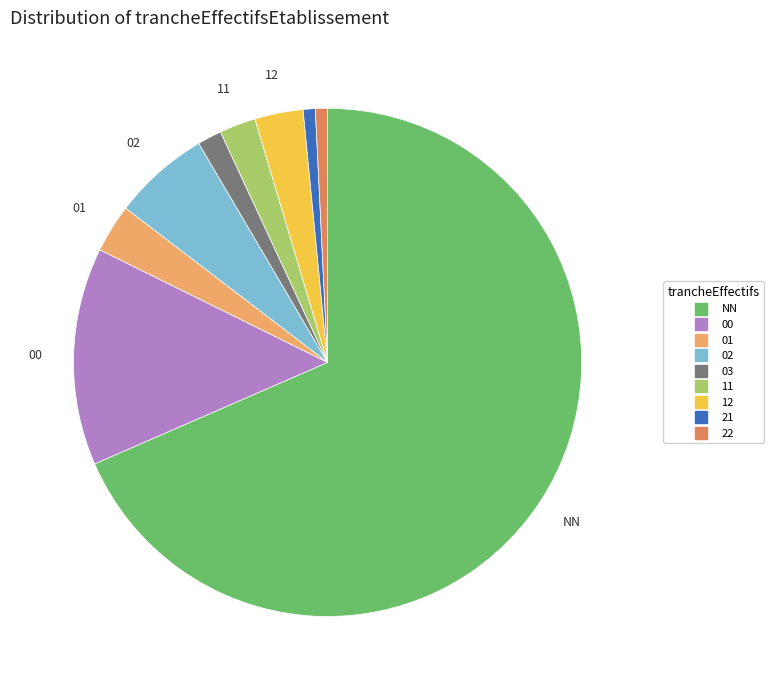

Which category accounts for the majority?

NN